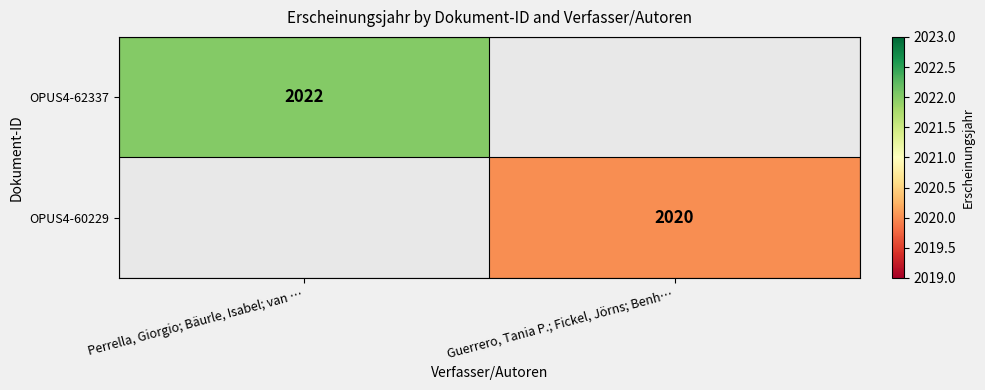

The value of OPUS4-60229 at Guerrero, Tania P.; Fickel, Jörns; Benh… is 2020. True or false?

True